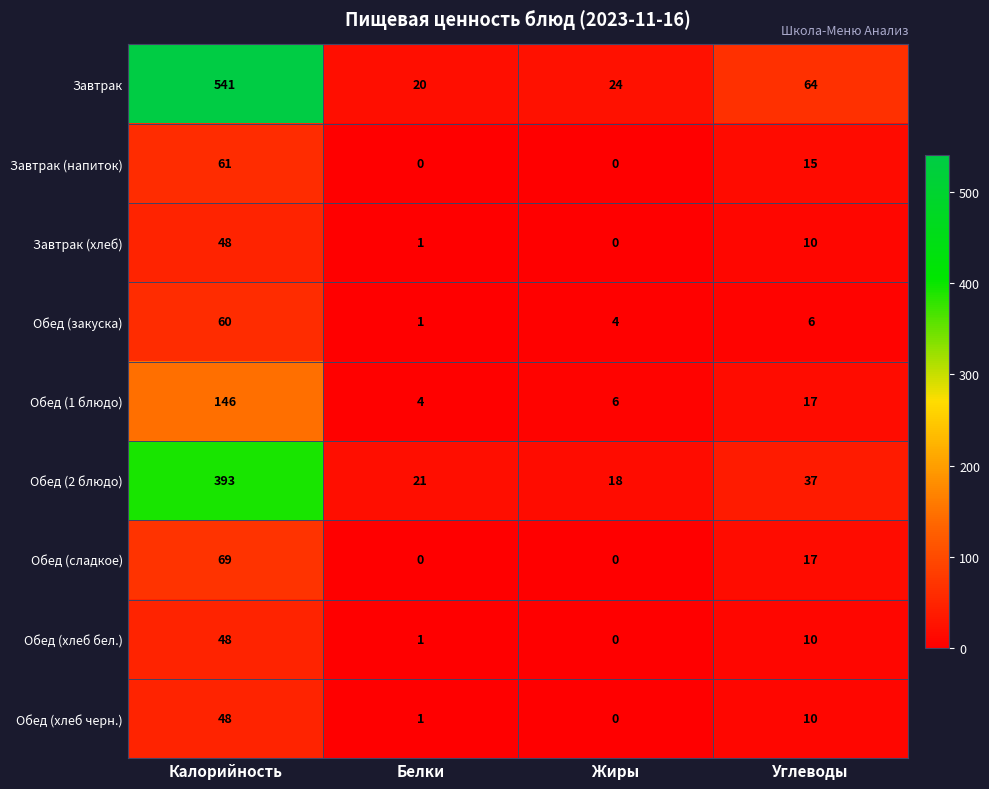

Count the number of categories in the chart.

4